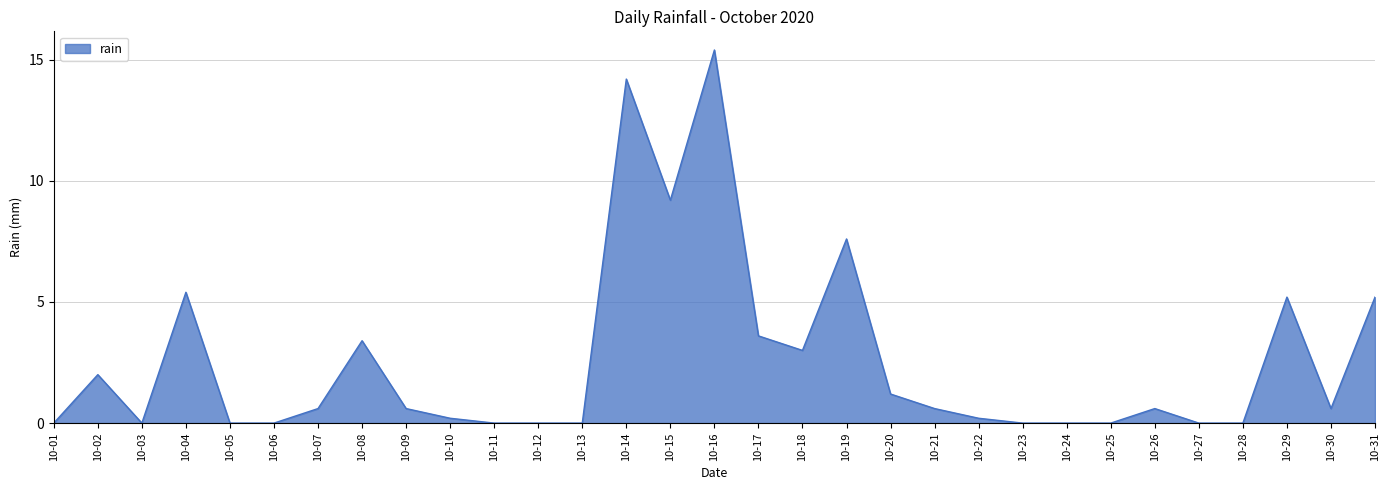

True or false: the data shows 6.8 at 10-27.

False